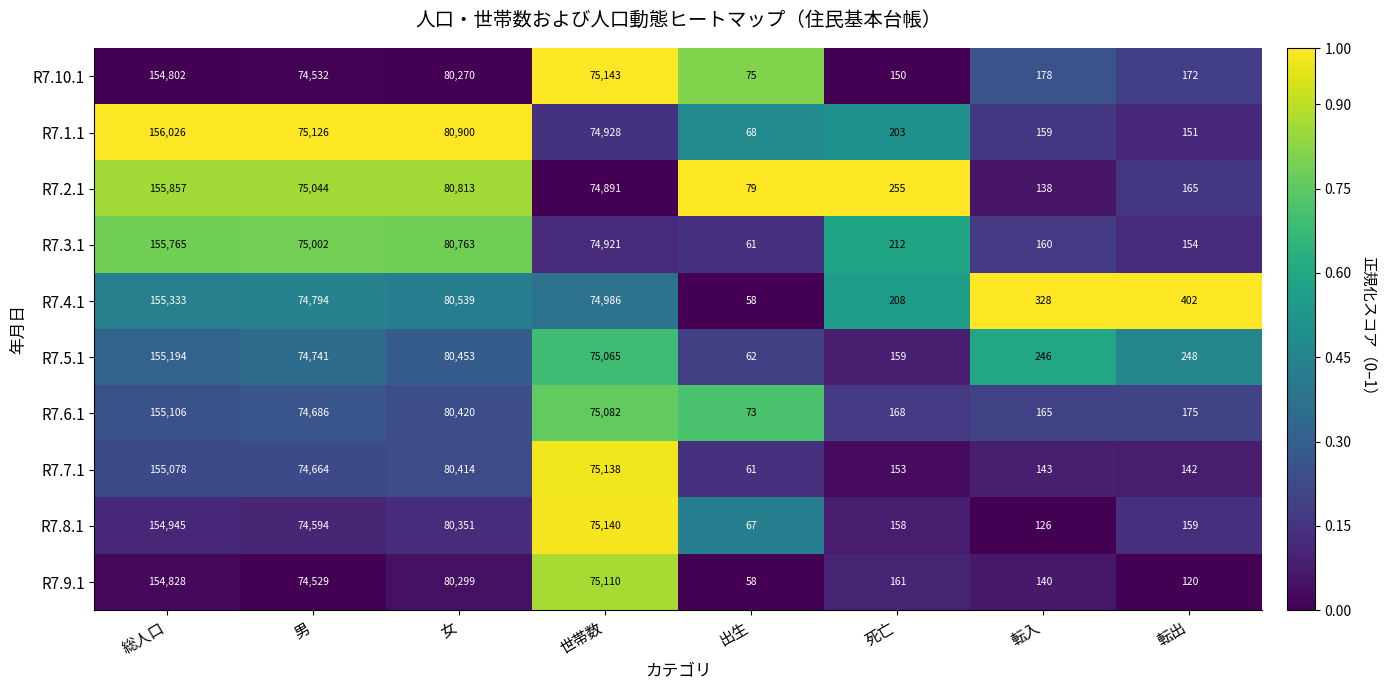

At how many categories does at least one series exceed 22906?

4